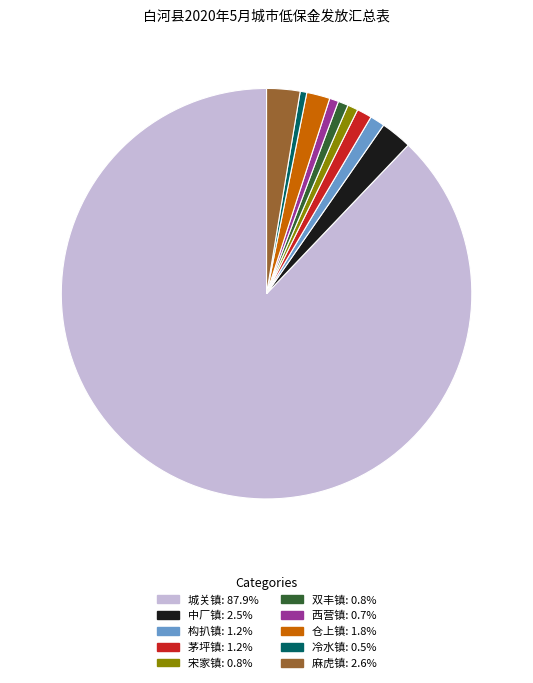

Is there a majority slice in this chart?

Yes